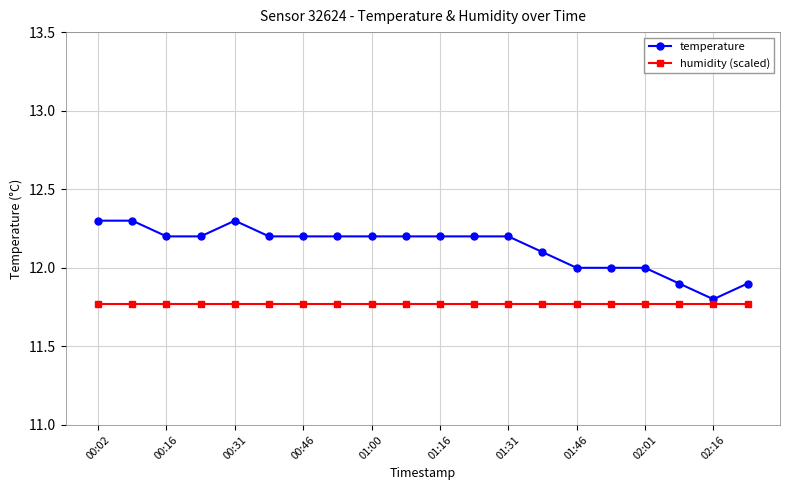

Which series has the largest total across all categories?

temperature